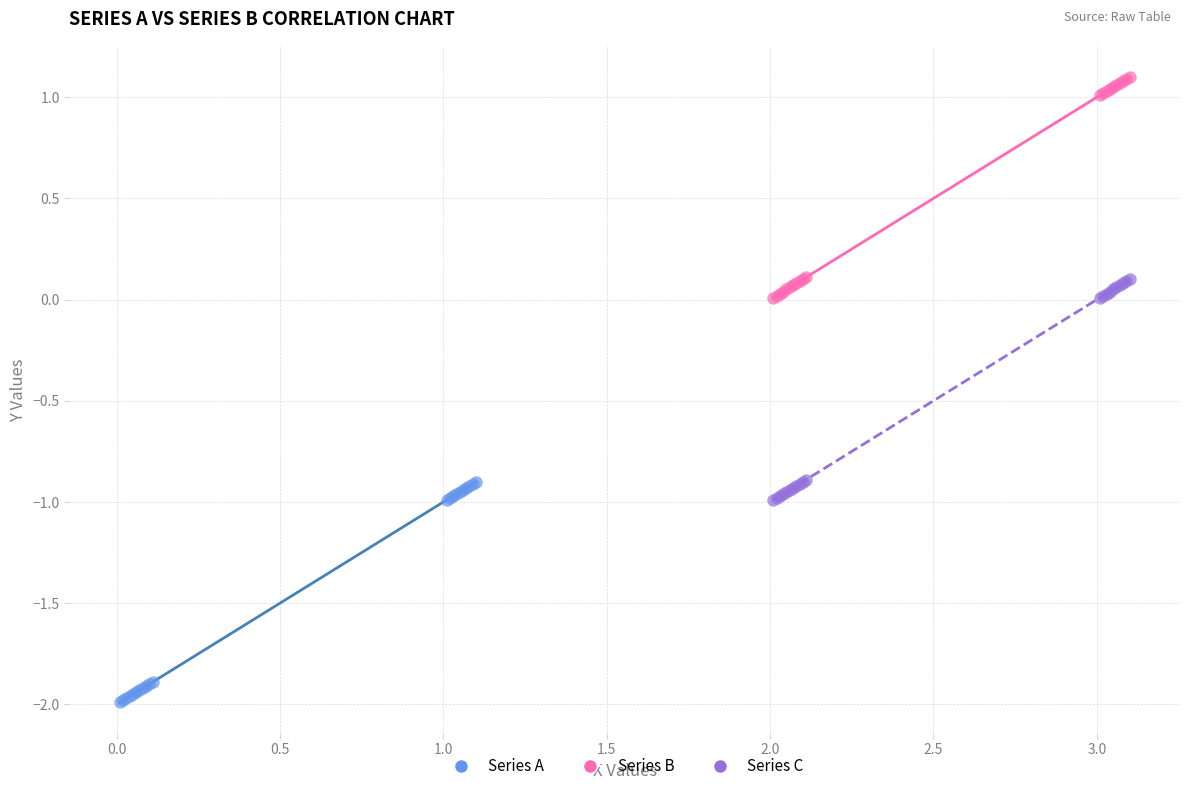

Which series contains the highest Y value?

Series B